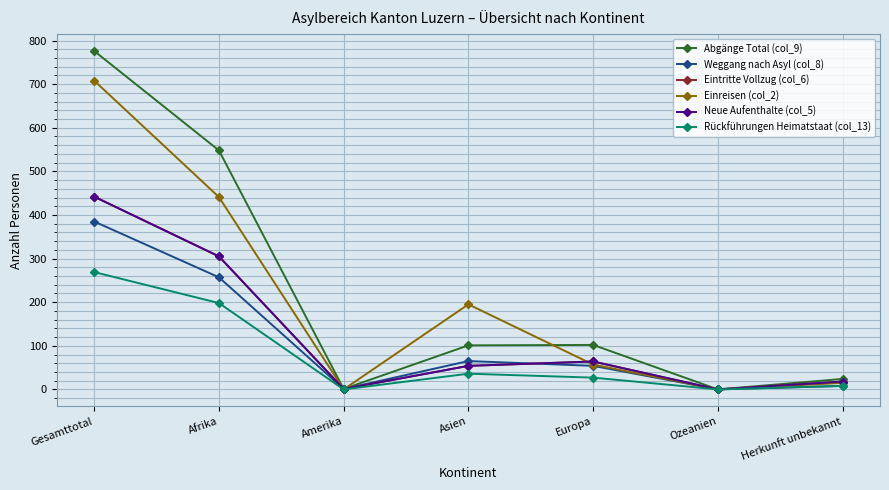

What is the average value of the Eintritte Vollzug (col_6) series?

126